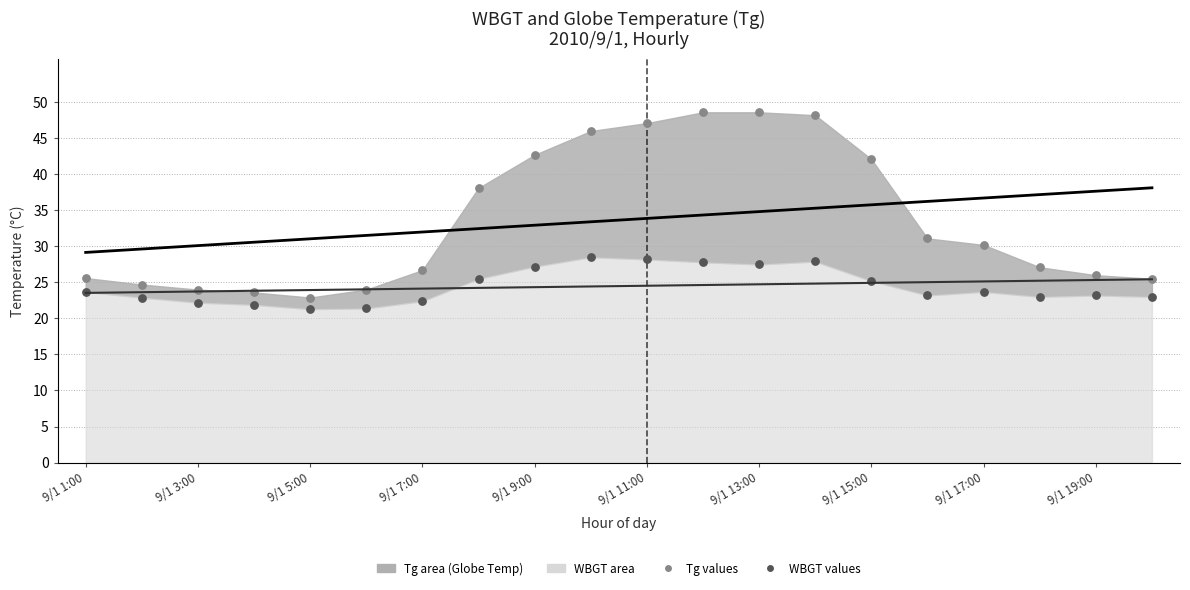

Which series reaches the minimum Y coordinate?

WBGT